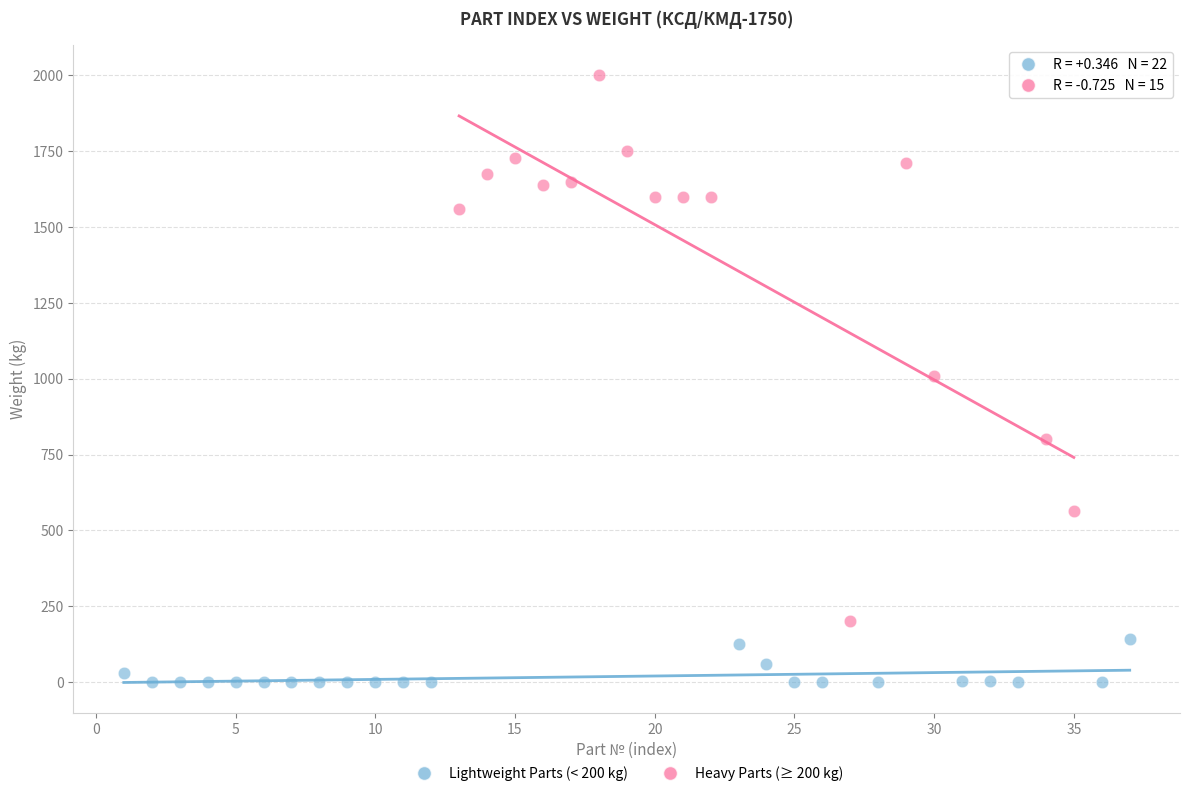

Which series contains the lowest Y value?

Lightweight Parts (< 200 kg)